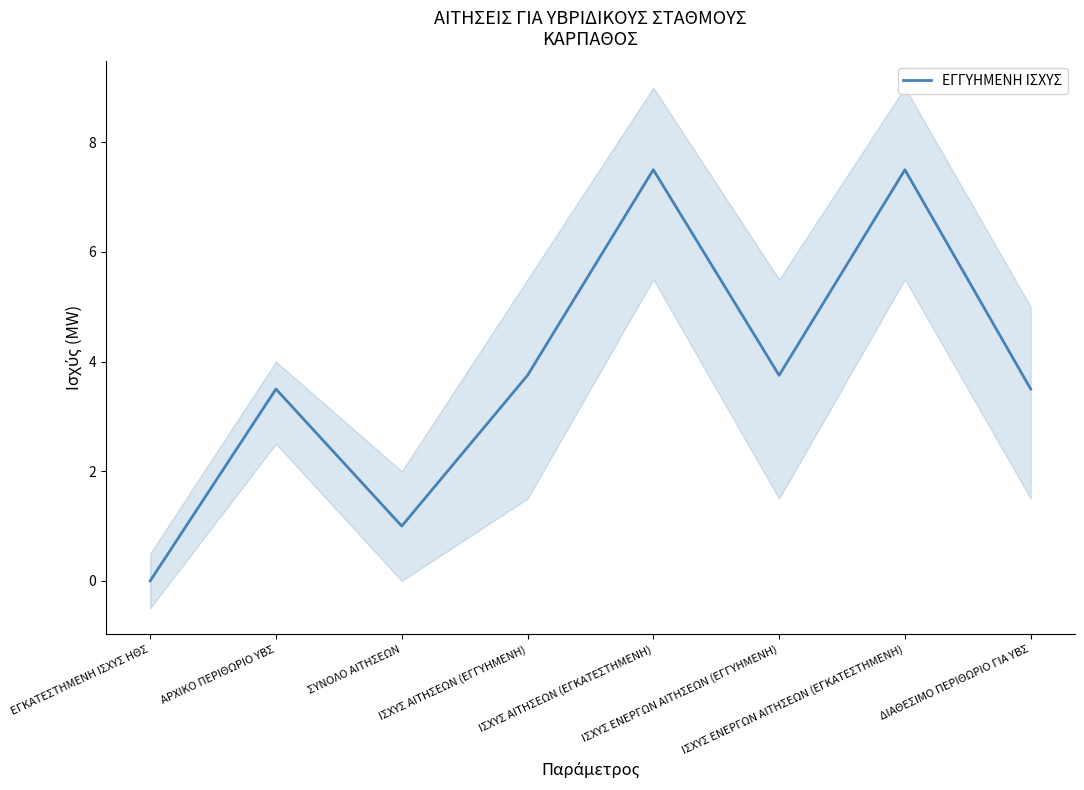

At which category does the data reach its first local peak?

ΑΡΧΙΚΟ ΠΕΡΙΘΩΡΙΟ ΥΒΣ